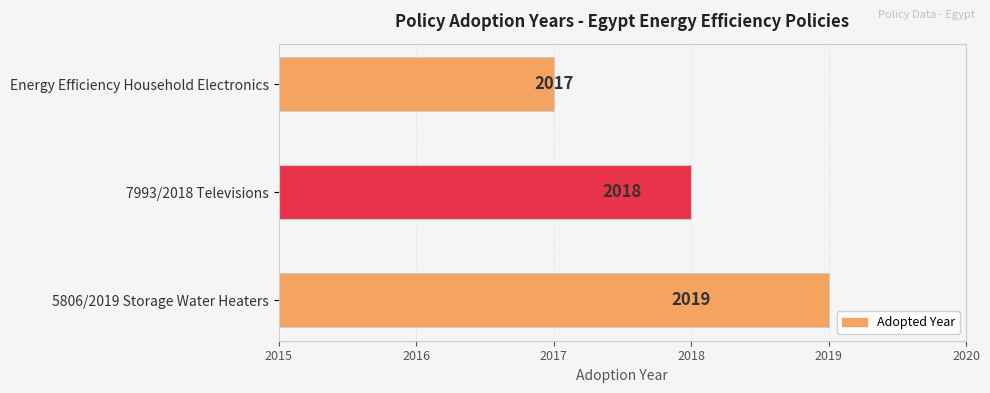

What is the sum of all values?

6054